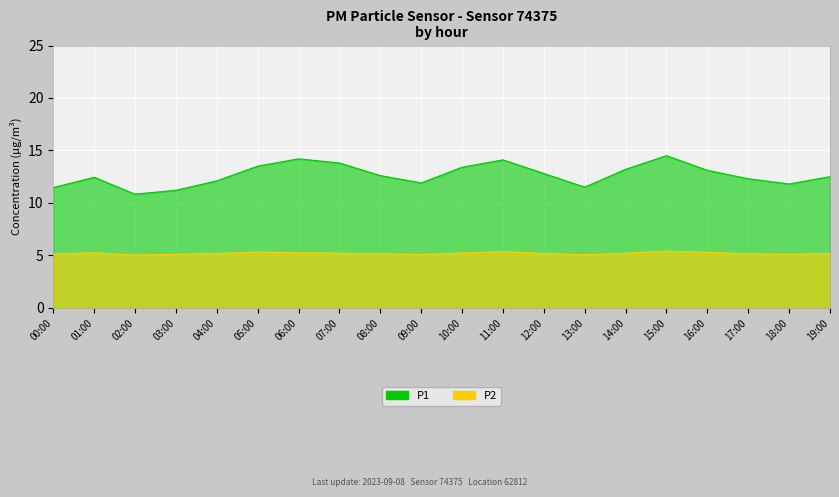

In P2, how many points are higher than both neighbors (excluding endpoints)?

4